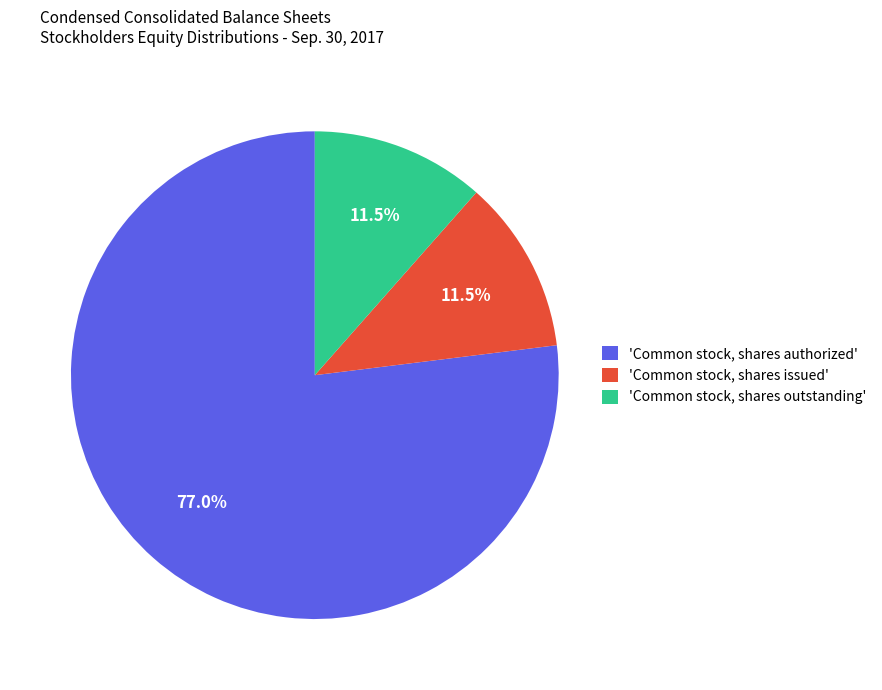

Does any single category account for the majority?

Yes